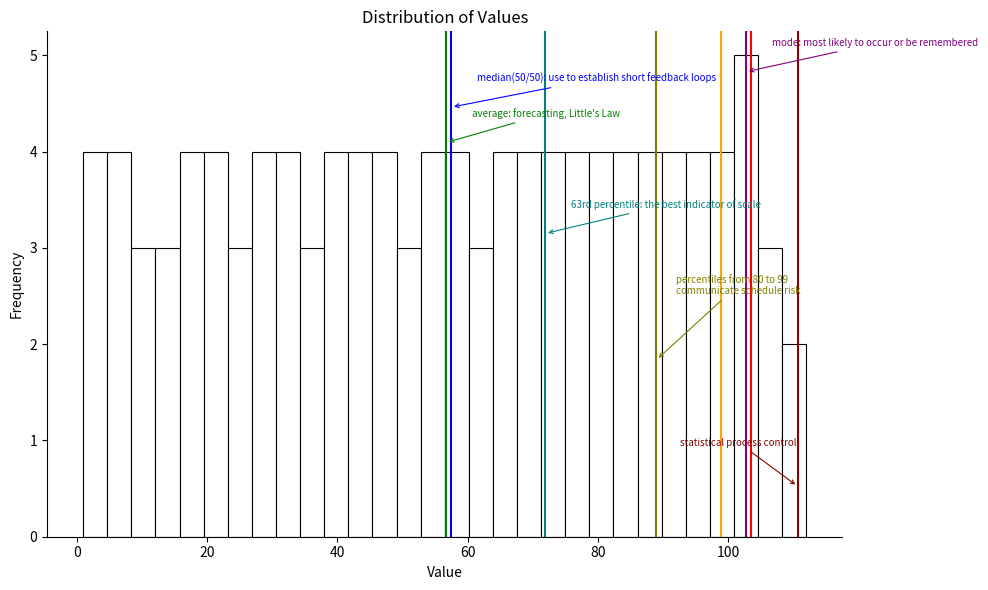

Around what value on the x-axis is the tallest bar? Give the approximate position of its centre, as read against the axis.

102